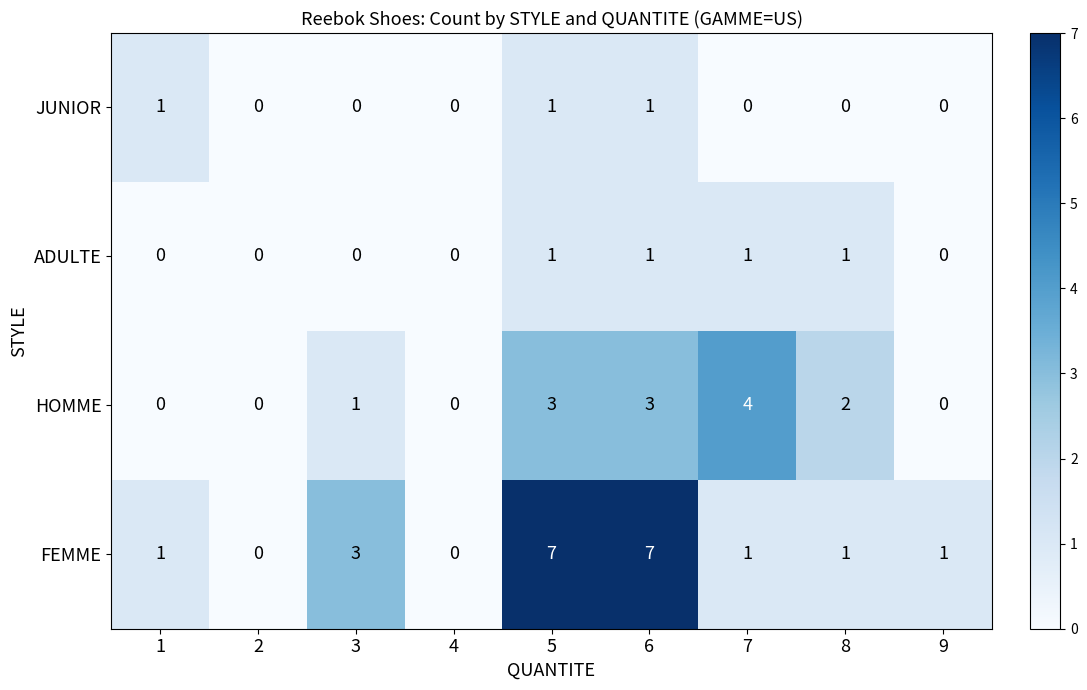

Count the number of data series in this chart.

4